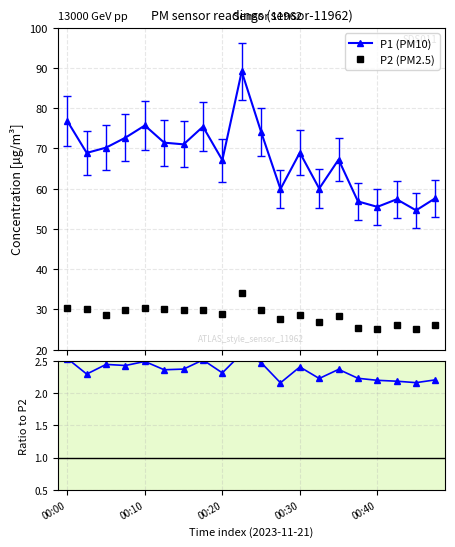

What is the average value of the P2 (PM2.5) series?

28.6